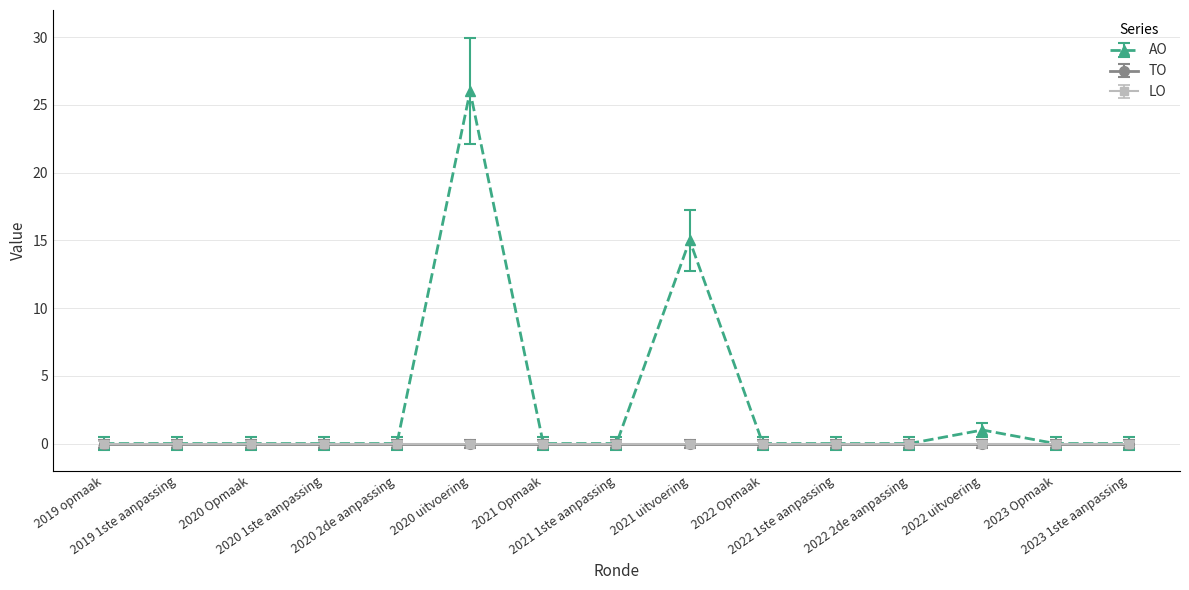

Which label corresponds to the largest value in the chart?

2020 uitvoering